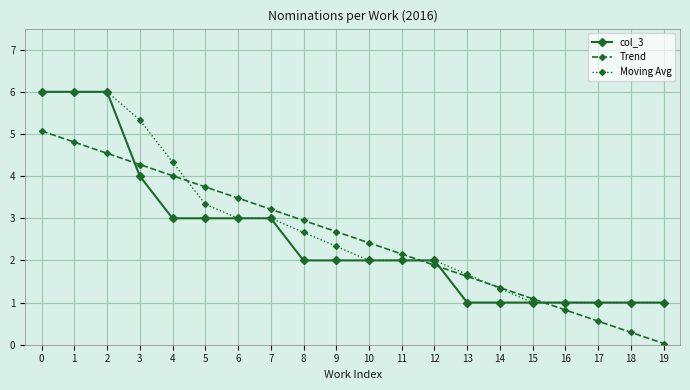

Is it true that Trend equals 1.6 at 13?

True